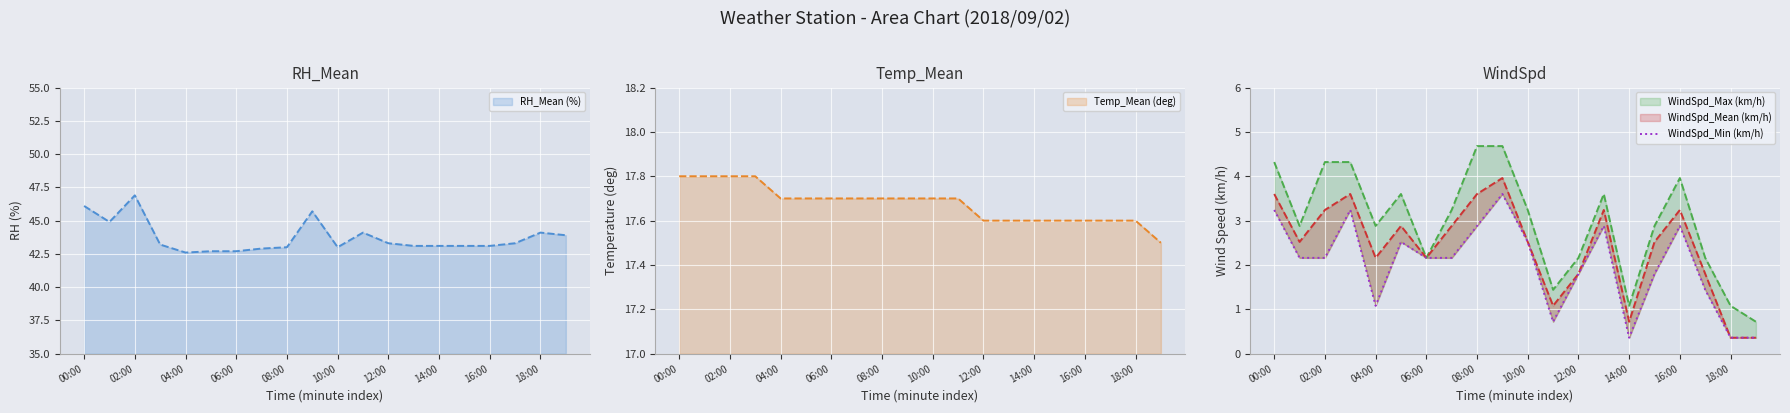

What is the value of the 15th point from the left?

0.4